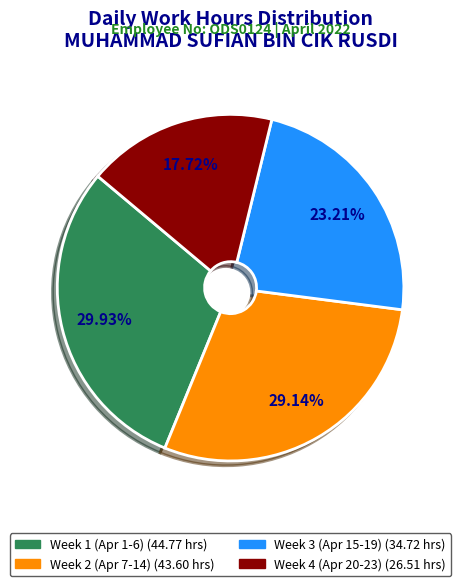

Is there any slice that represents more than half of the pie?

No